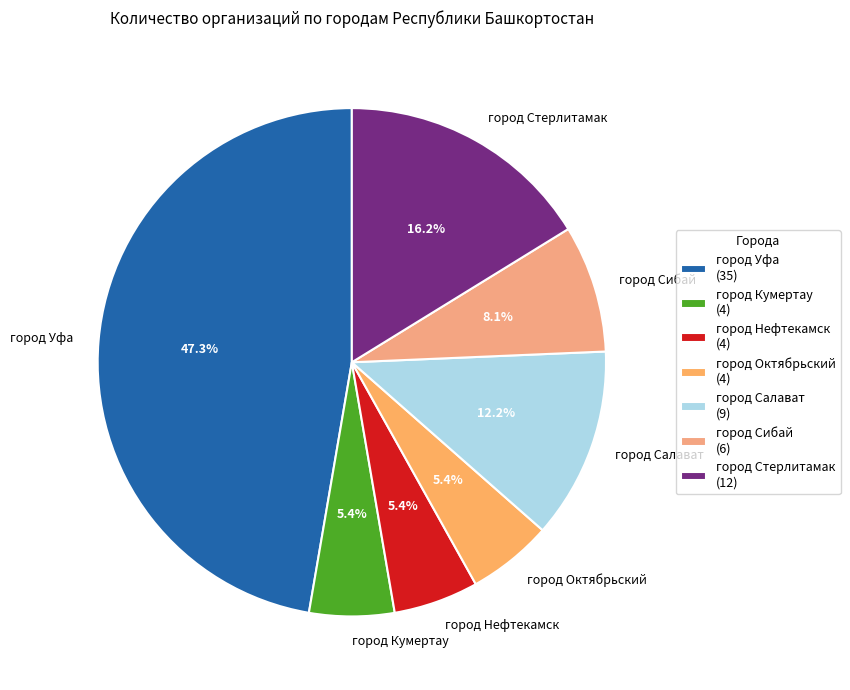

Count the number of slices in the pie.

7